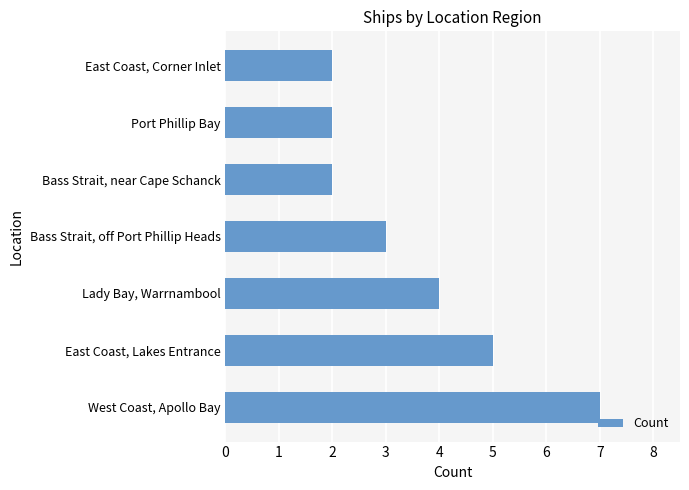

What is the average value?

4